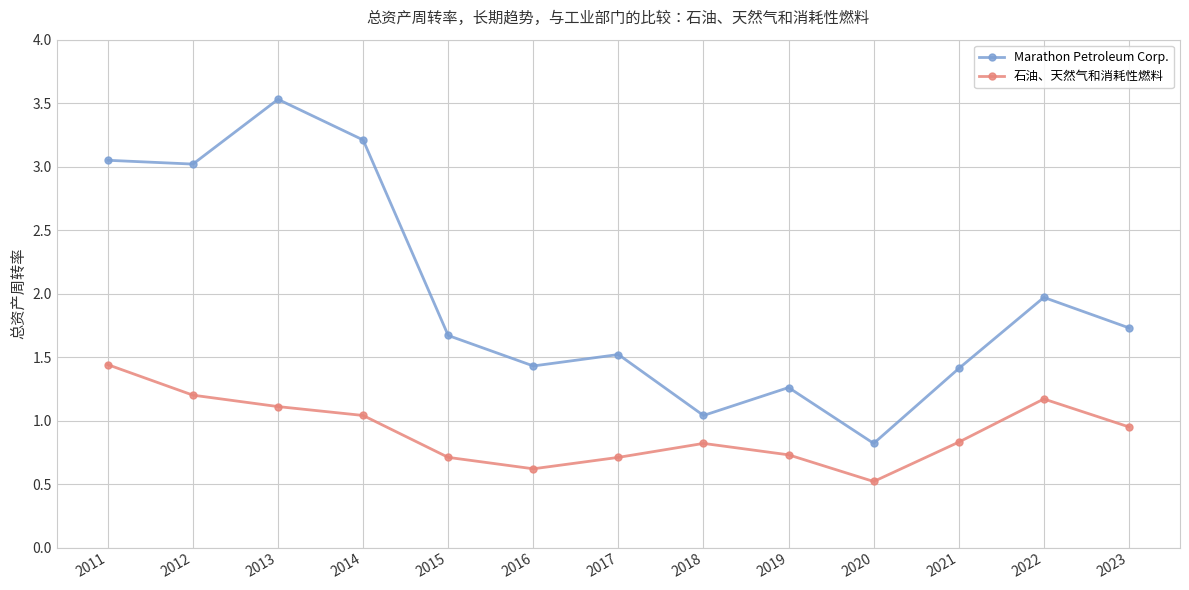

True or false: 石油、天然气和消耗性燃料 and Marathon Petroleum Corp. cross at least once.

False